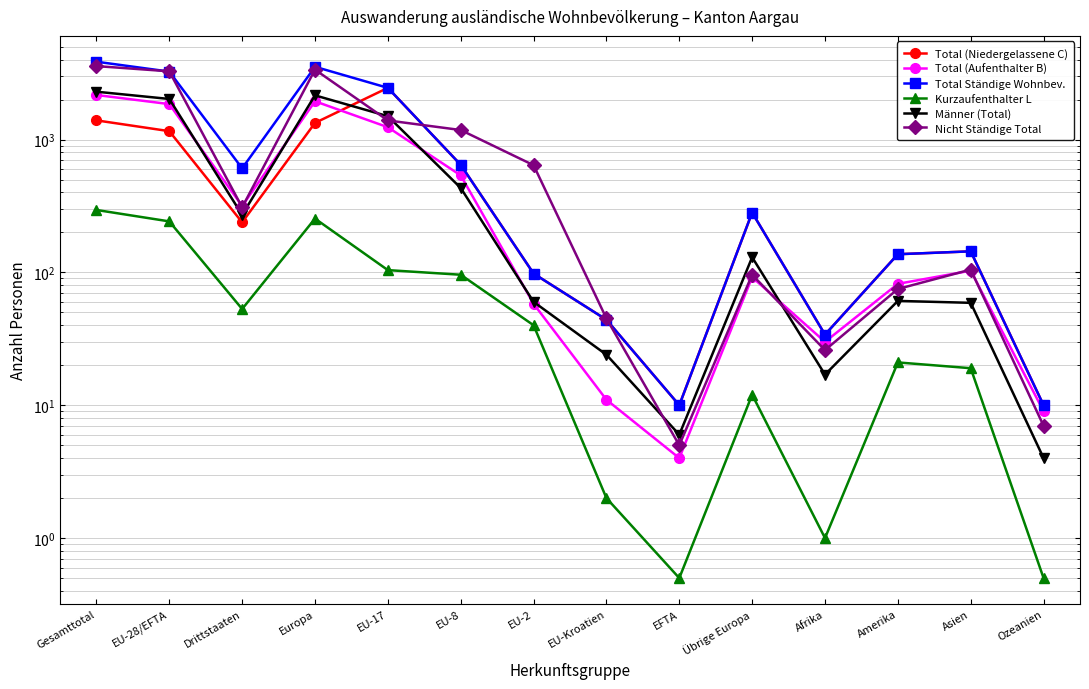

Which series ends up on top after the final intersection of Total (Aufenthalter B) and Männer (Total)?

Total (Aufenthalter B)